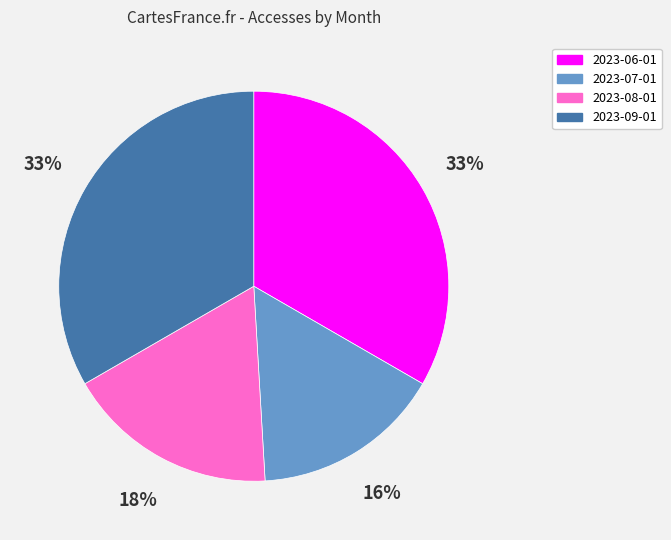

Does 2023-06-01 represent more than half of the total?

No